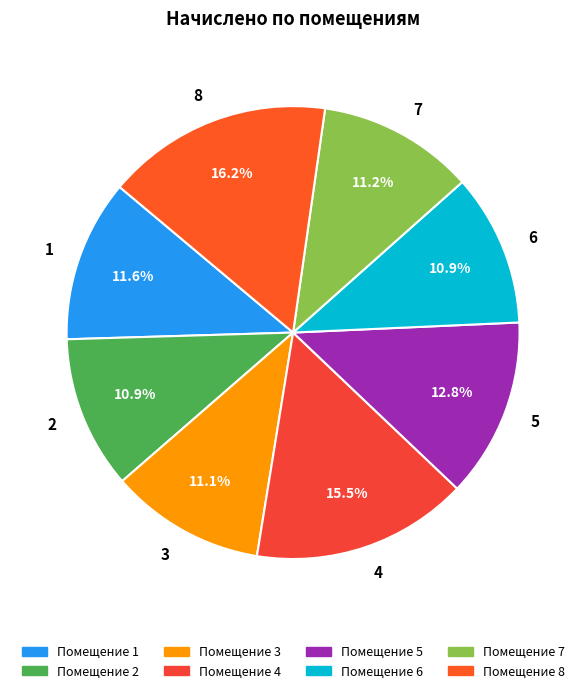

To the nearest percent, what is the difference between the largest and smallest slice percentages?

5%